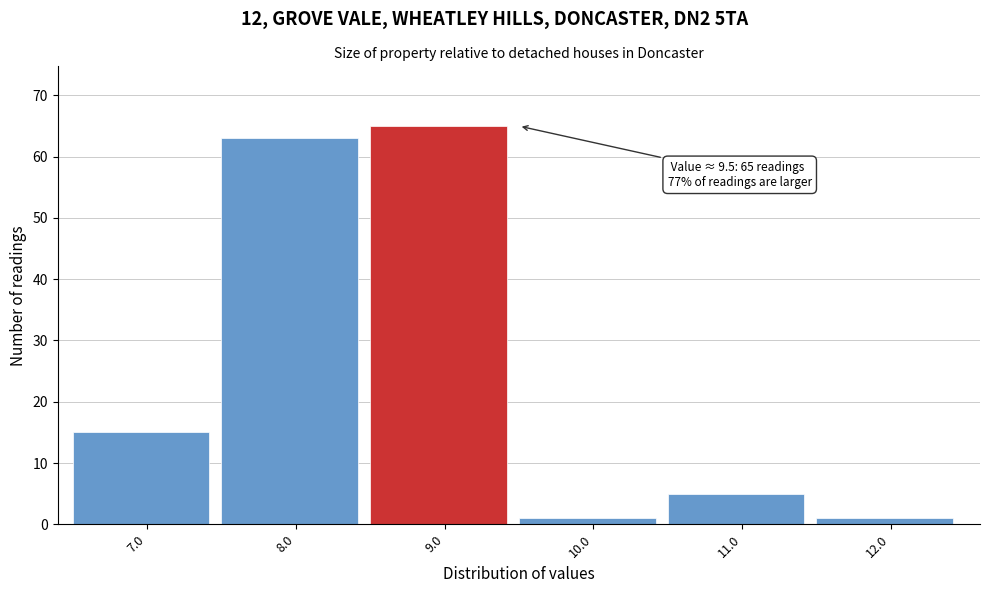

Reading left to right, what are all the values shown in this chart?

7.0=15	8.0=63	9.0=65	10.0=1	11.0=5	12.0=1